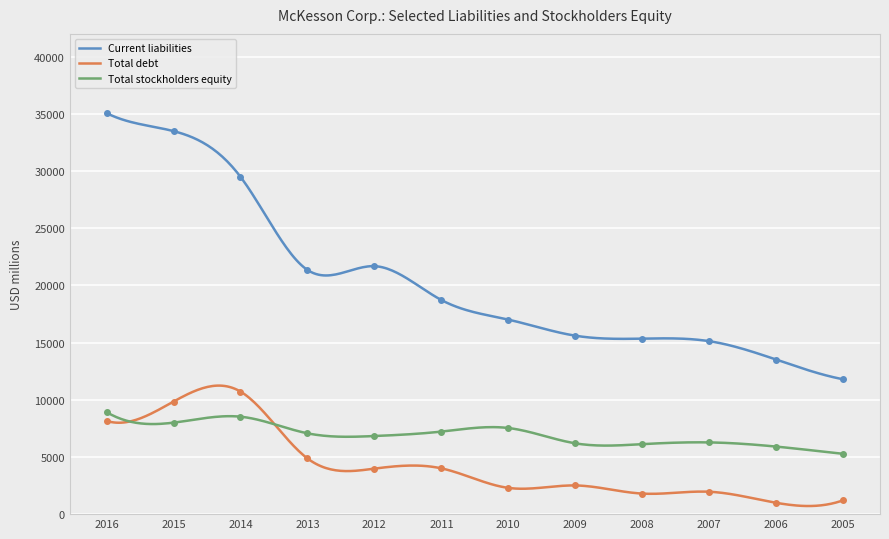

At which label does Current liabilities reach its minimum?

2005